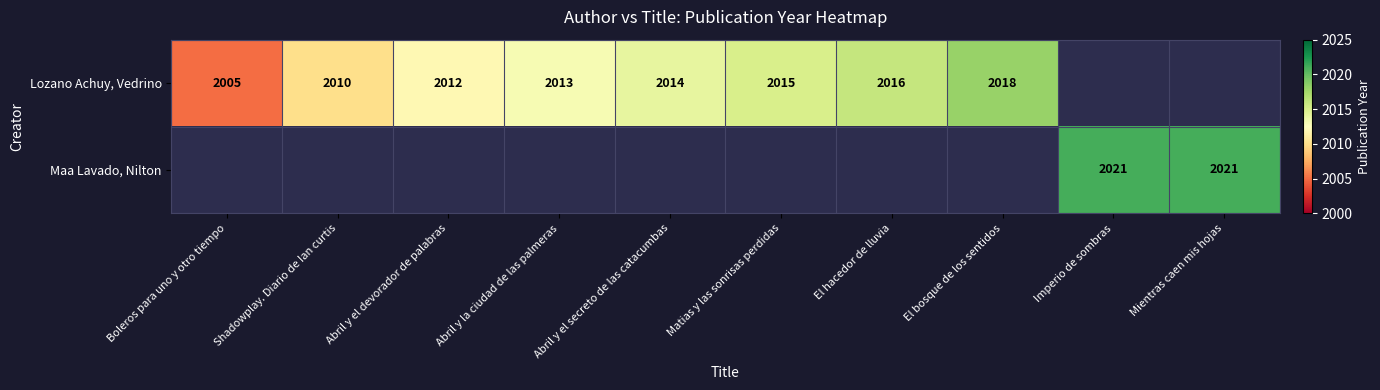

Is the value of Lozano Achuy, Vedrino at El hacedor de lluvia greater than the value of Maa Lavado, Nilton at Imperio de sombras?

No